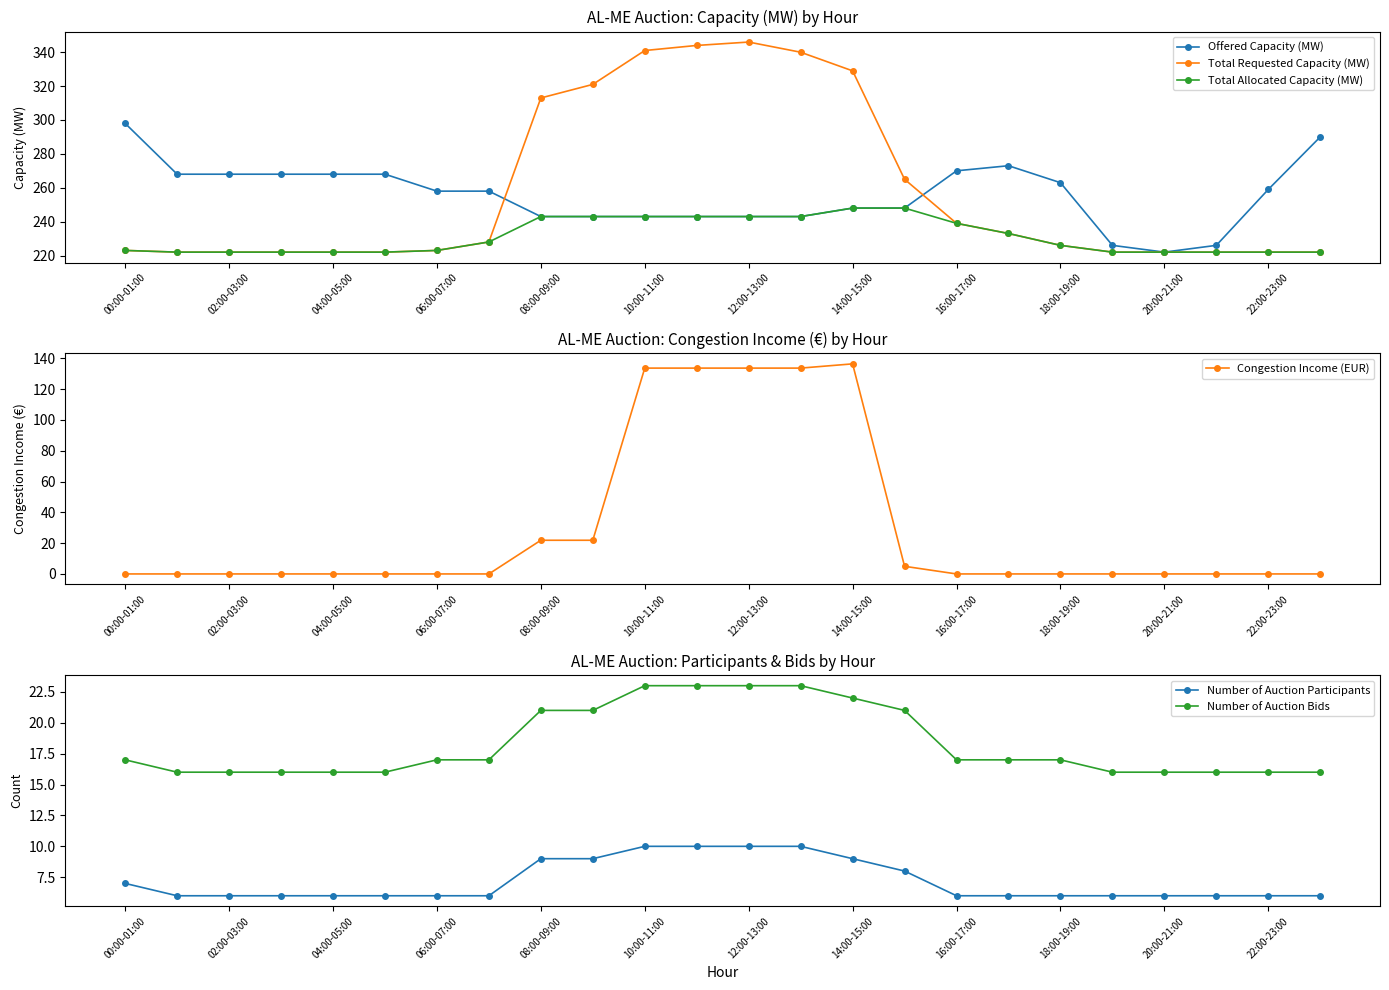

At which label does Offered Capacity (MW) reach its minimum?

20:00-21:00